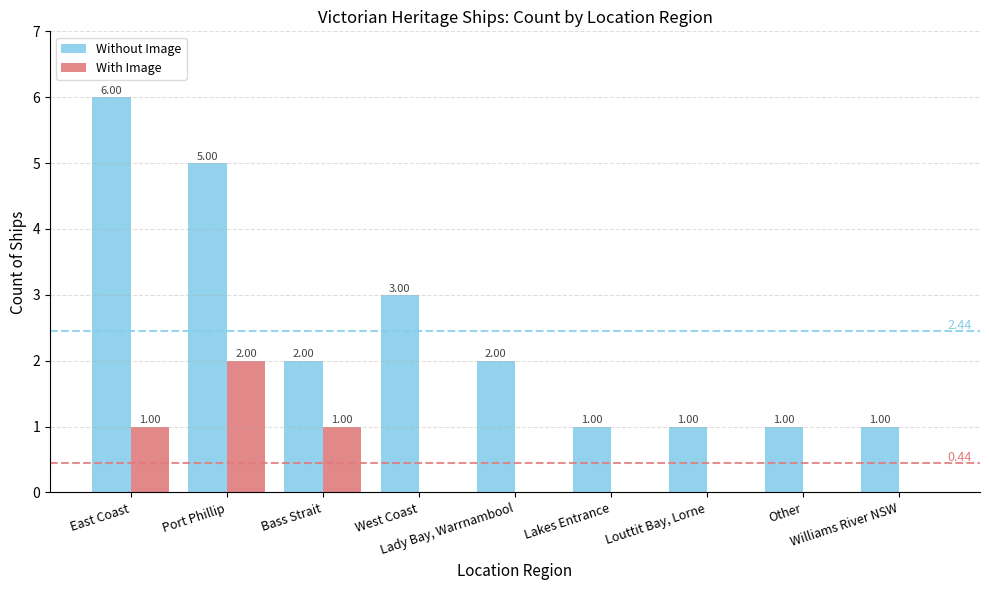

Which series has the largest total across all categories?

Without Image